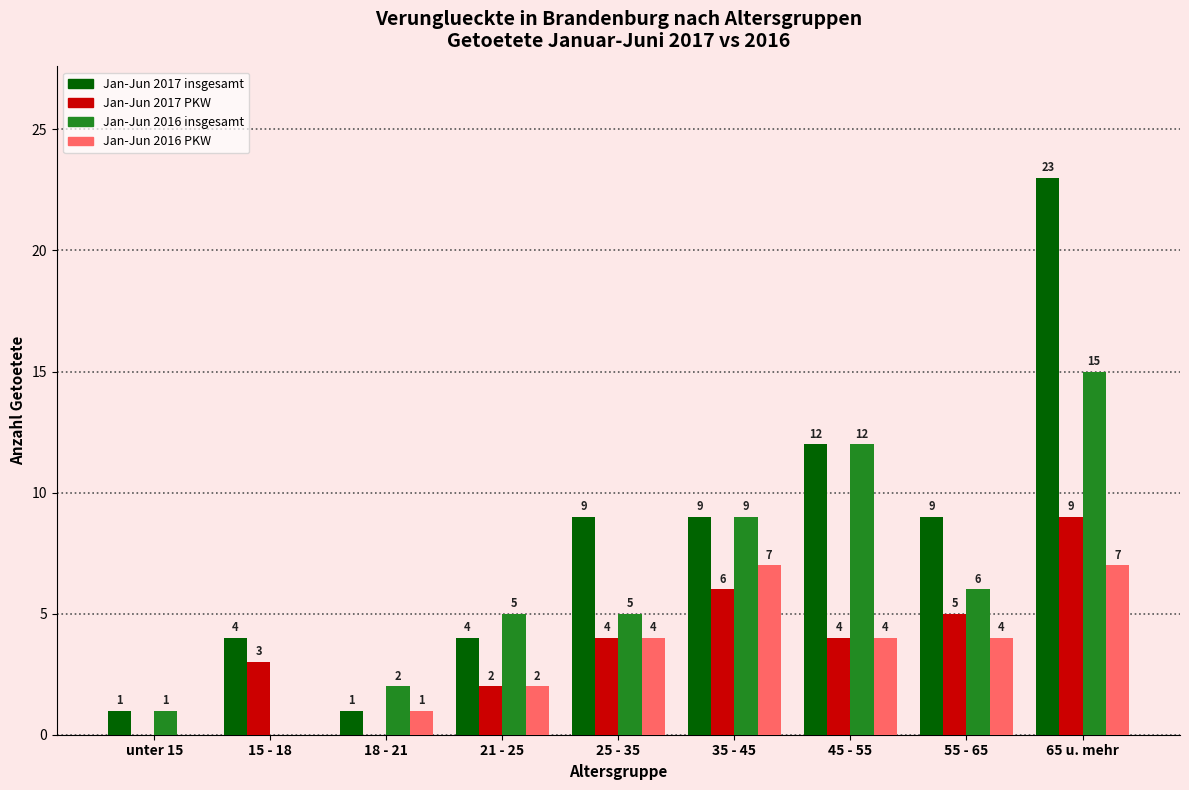

How many positive values does the Jan-Jun 2016 insgesamt series have?

8